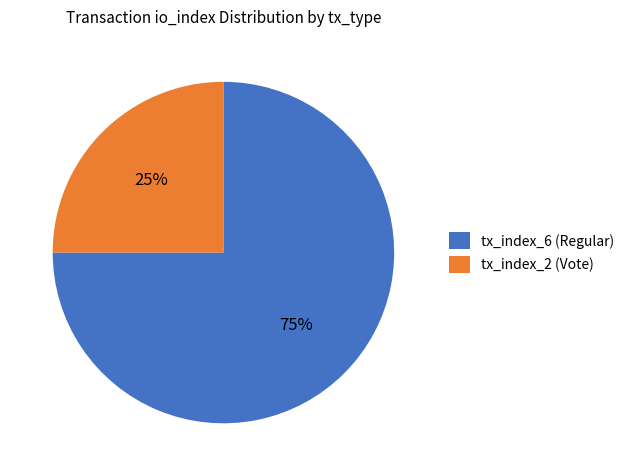

Which category has the smallest portion of the pie?

tx_index_2 (Vote)